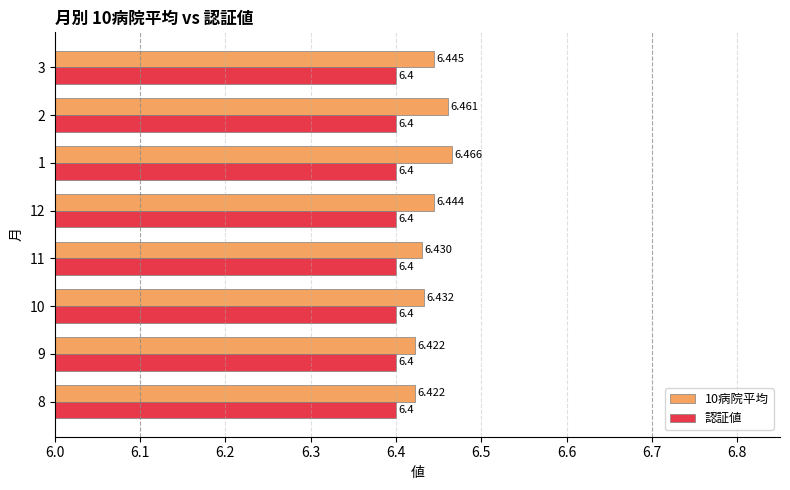

List the series in order of their overall mean, highest first.

10病院平均, 認証値